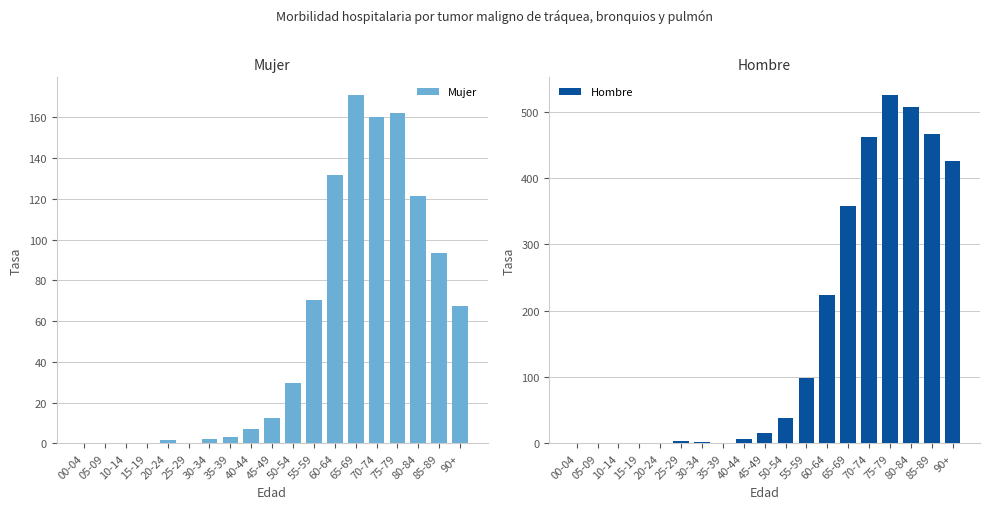

Where does the Mujer series first go above 12?

45-49